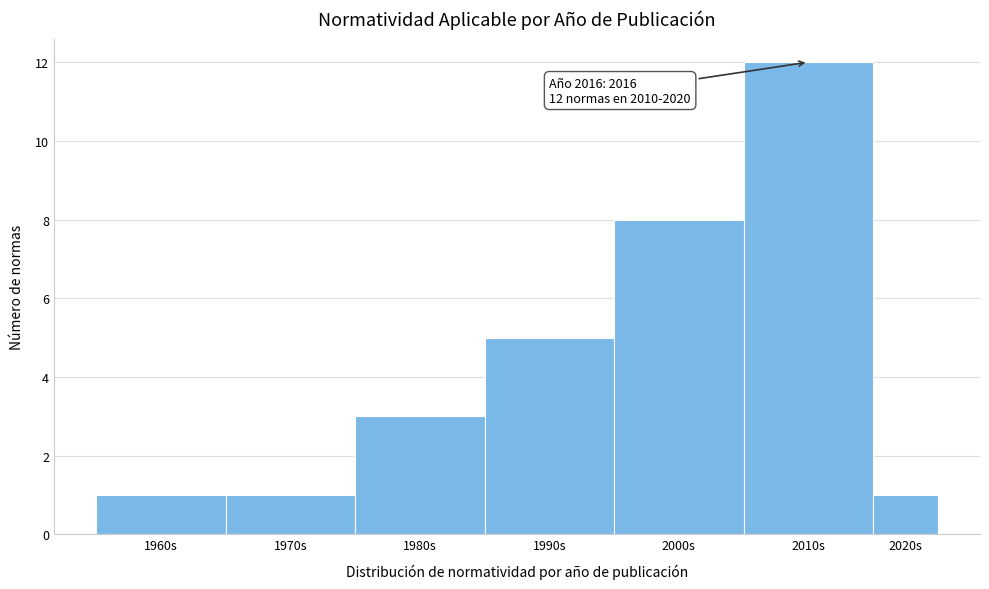

Reading left to right, what are all the values shown in this chart?

1	1	3	5	8	12	1